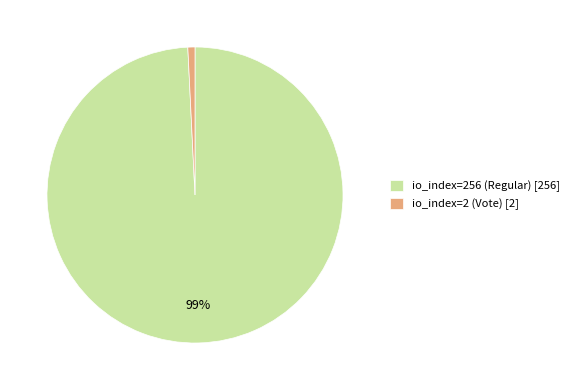

Which slice is the smallest?

io_index=2 (Vote)